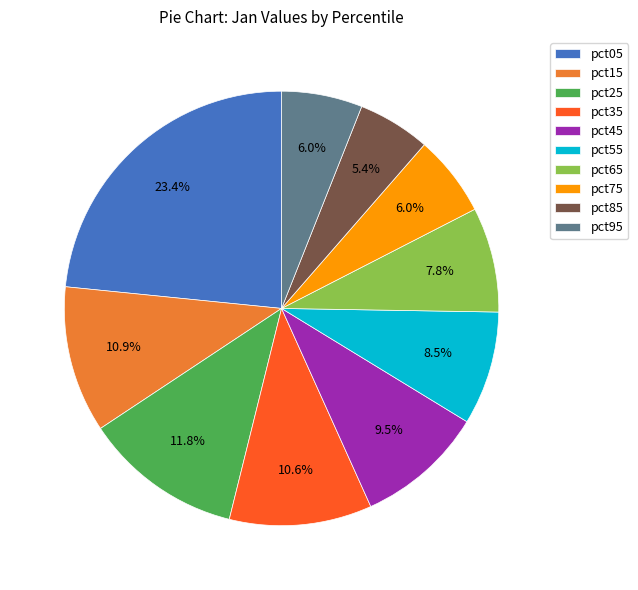

Which category has the biggest portion of the pie?

pct05